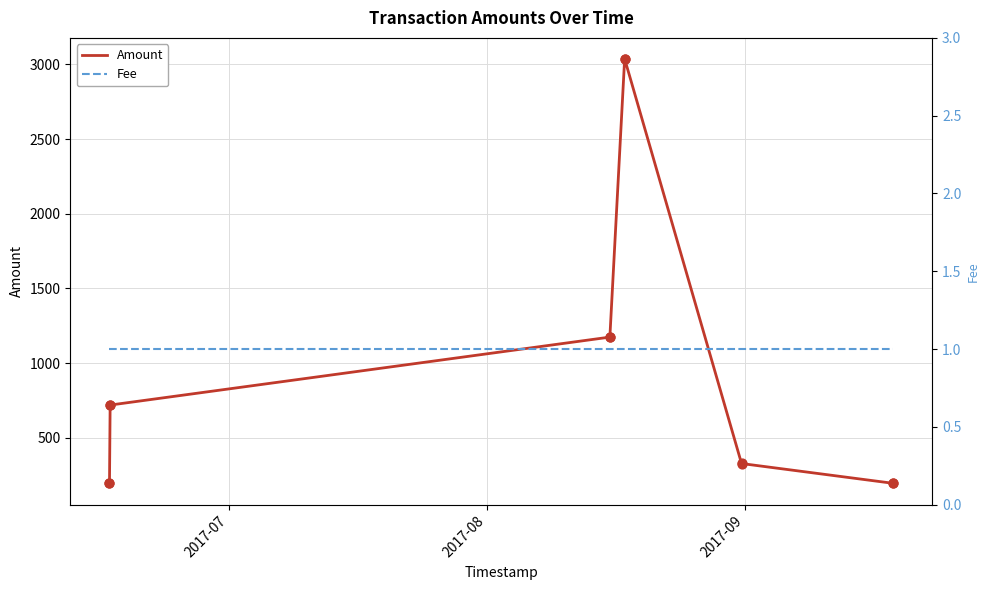

Which series has the widest spread of Y values?

Amount